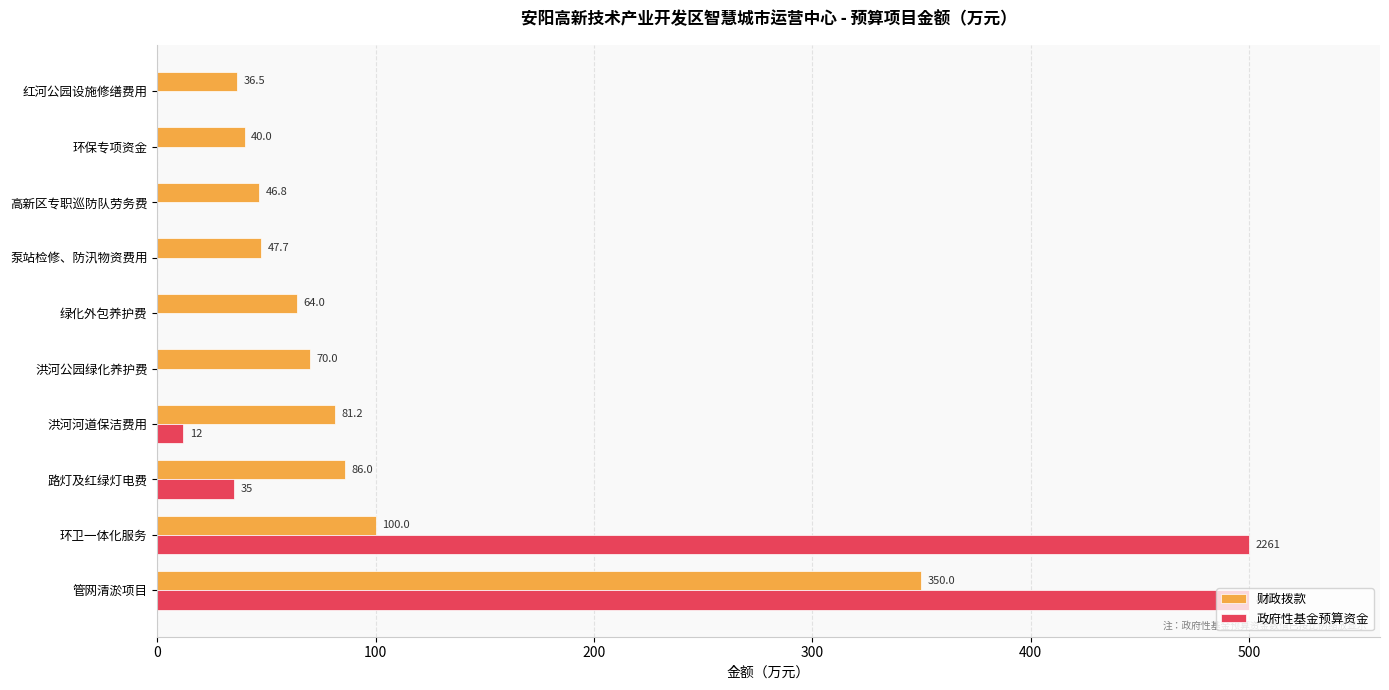

The value of 财政拨款 at 环卫一体化服务 is 61.8. True or false?

False